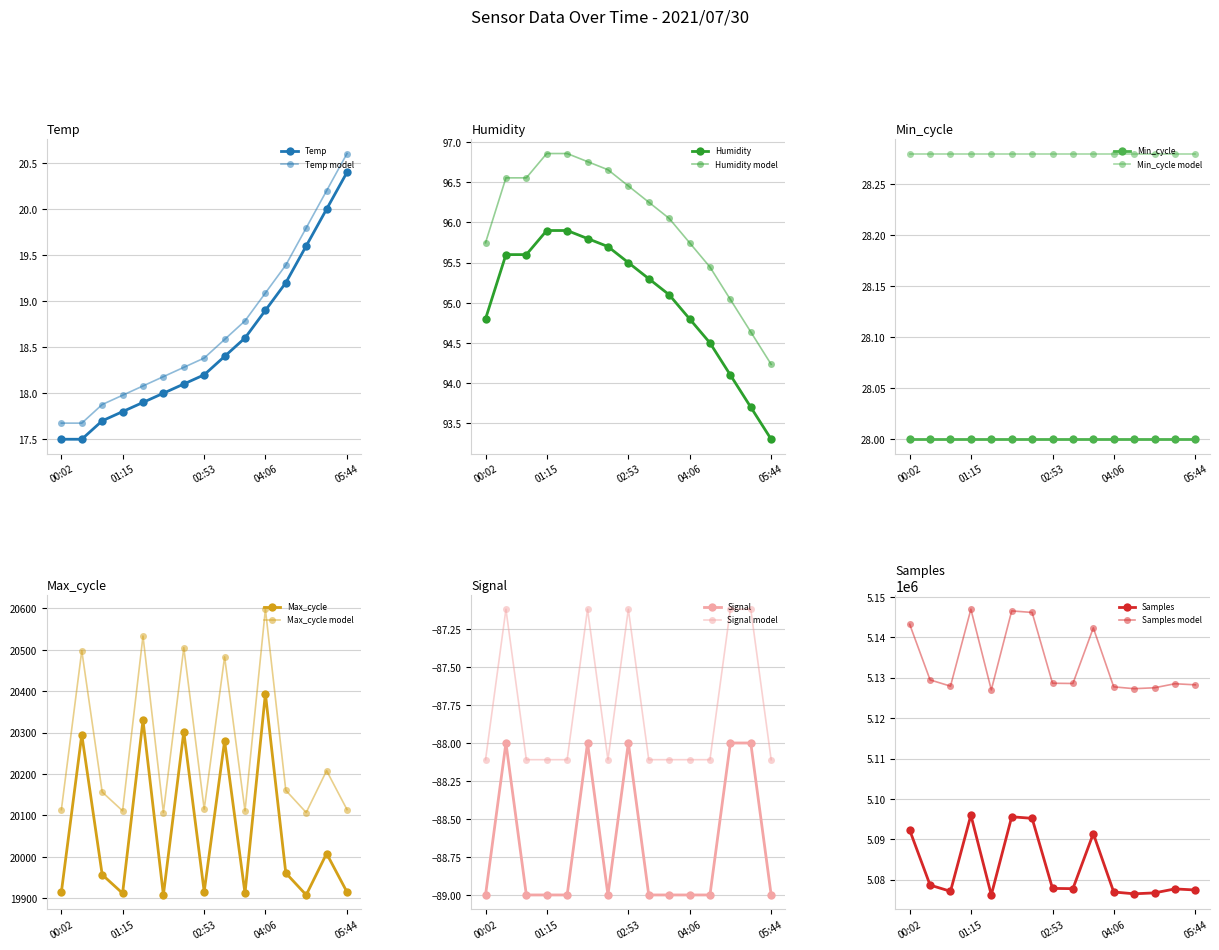

Which series has the largest total across all categories?

Samples